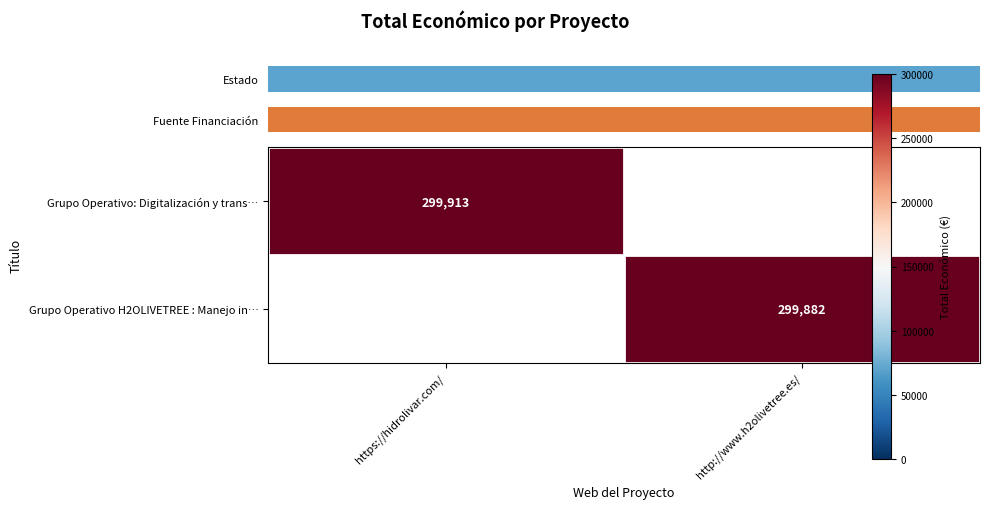

How many values in Grupo Operativo H2OLIVETREE : Manejo in… are above zero?

1